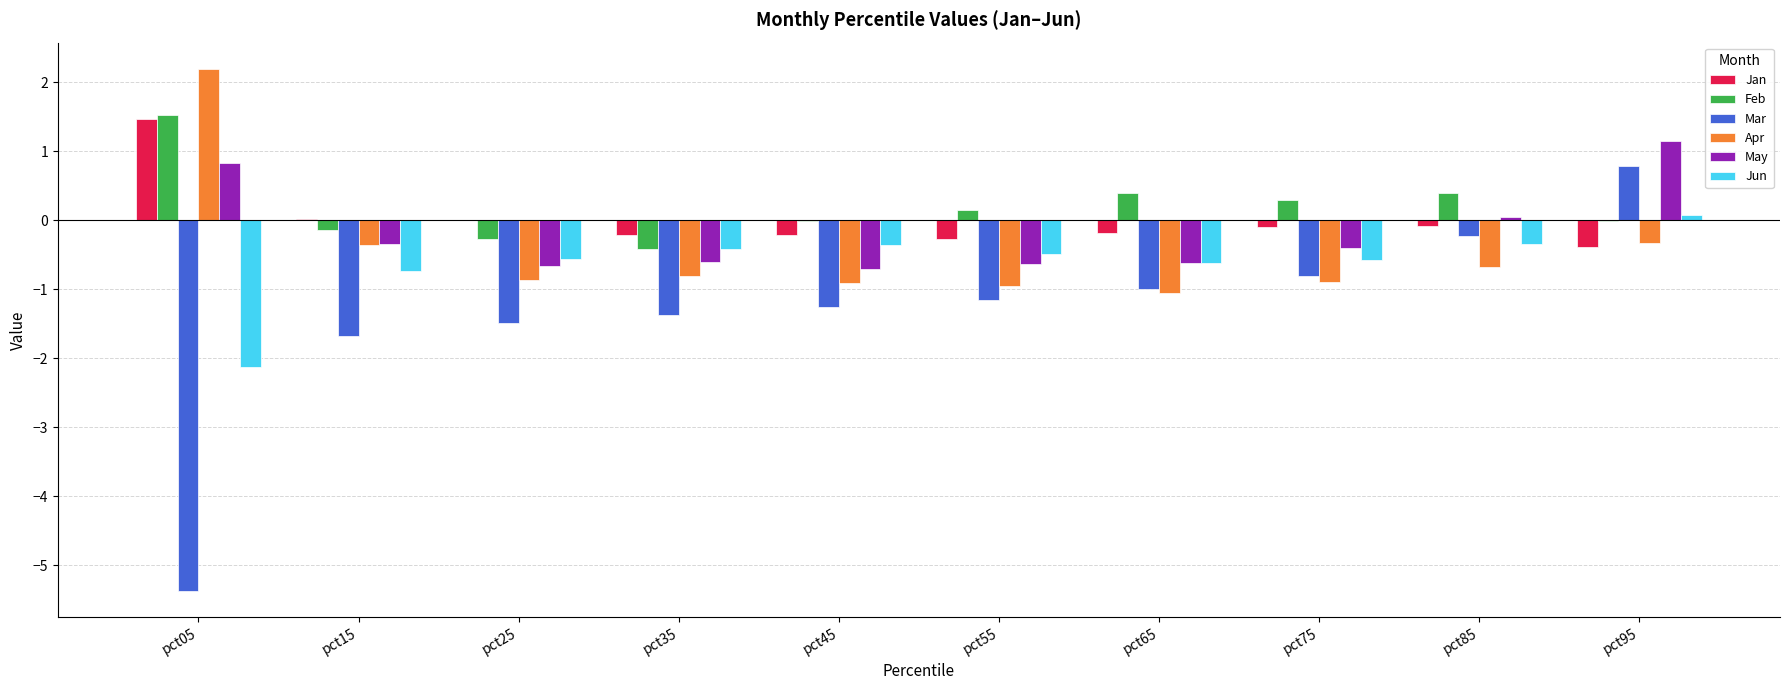

At which category is the sum across all series the highest?

pct95